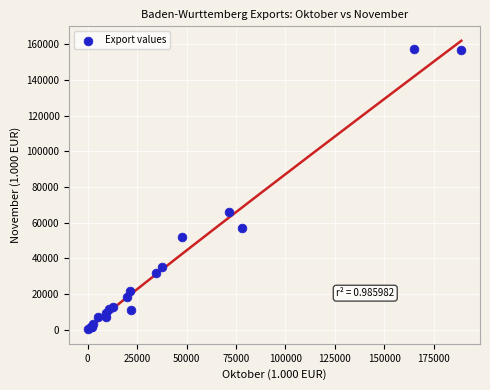

What Y value in the scatter plot is closest to 78699?

65918.8